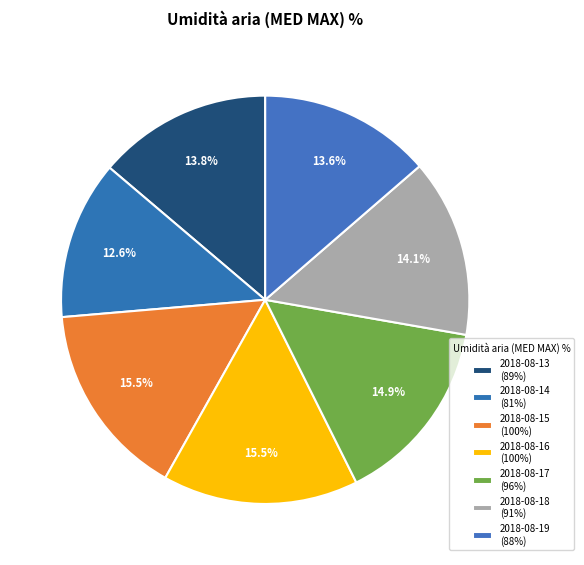

Count the number of slices in the pie.

7